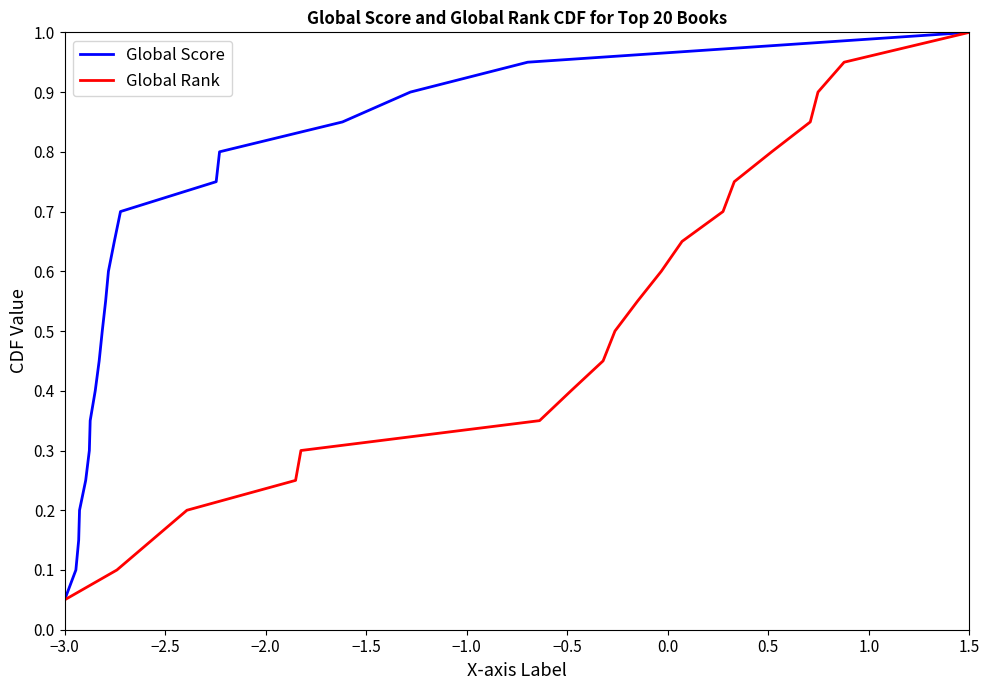

The Global Score series shows 1.0 at 1.5. True or false?

True